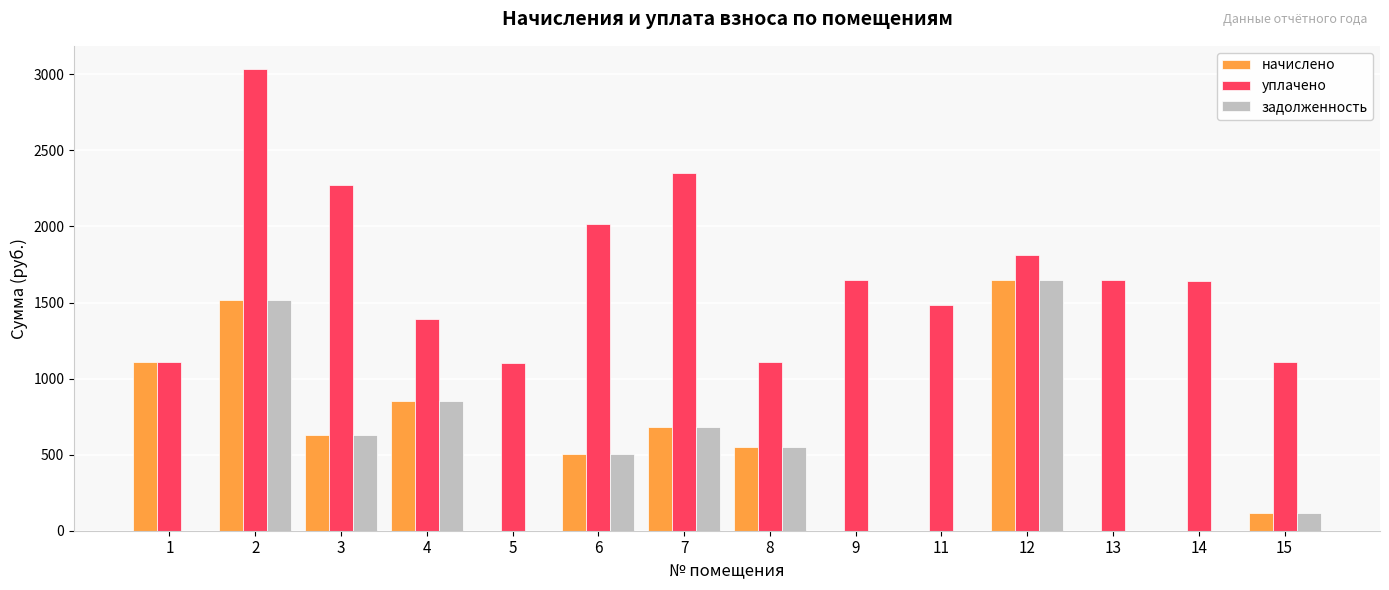

Is the value of уплачено at 4 greater than the value of начислено at 1?

Yes